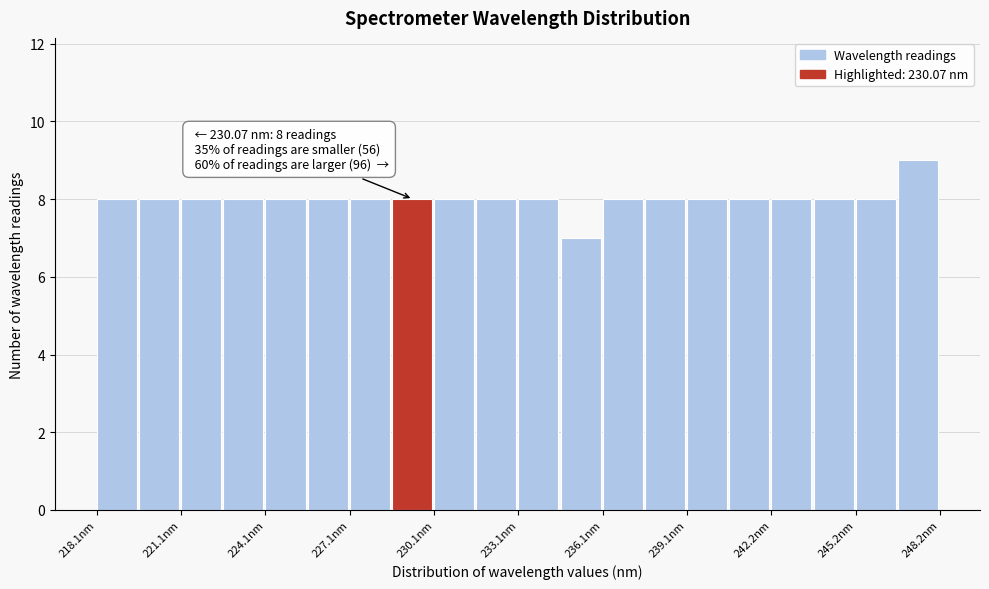

Around what value on the x-axis is the tallest bar? Give the approximate position of its centre, as read against the axis.

247.5